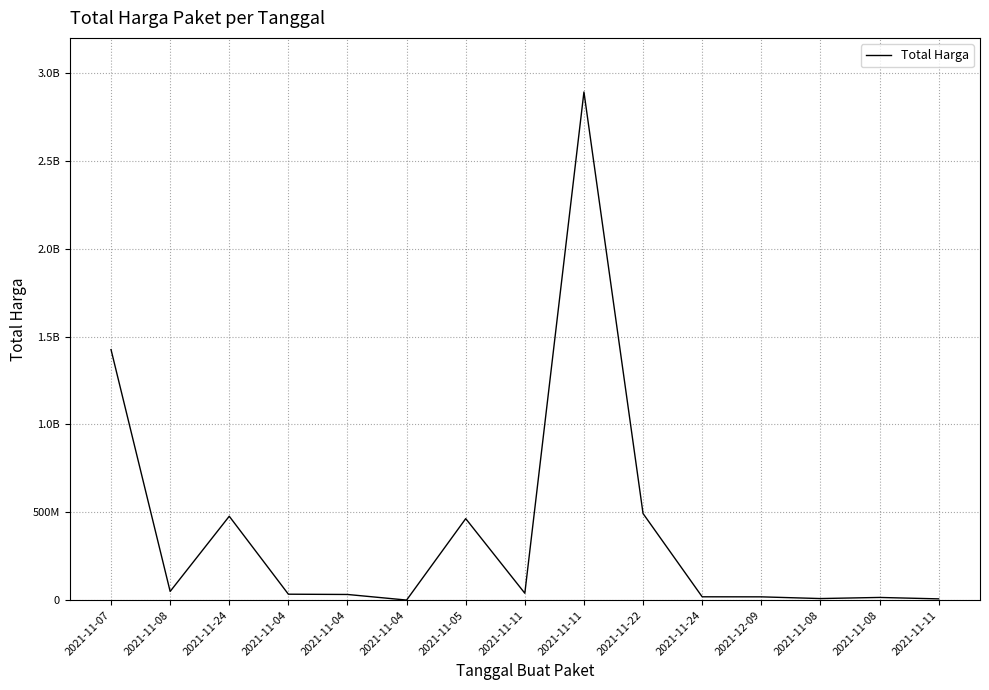

What is the label of the 12th point from the left?

2021-12-09